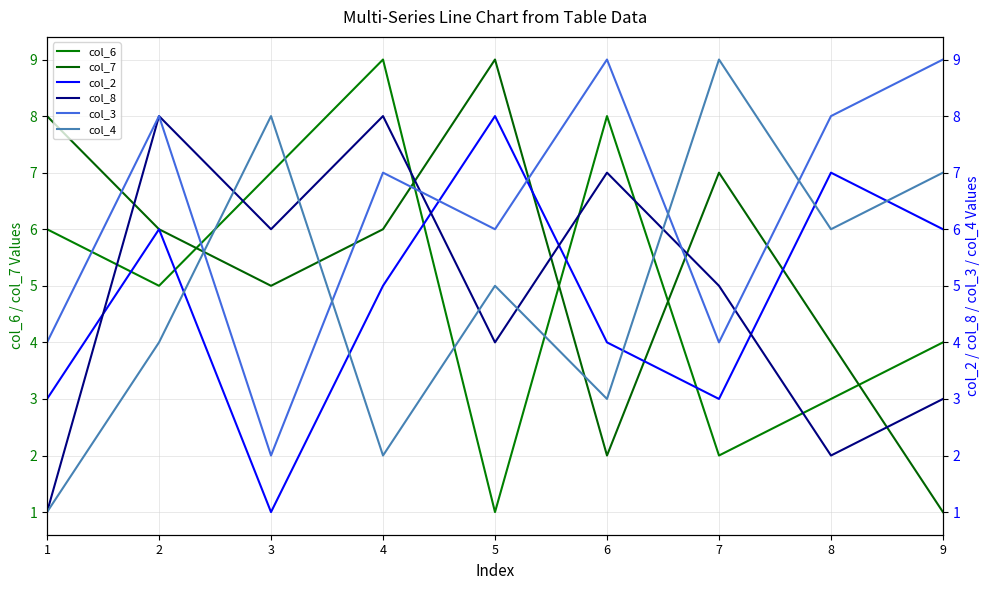

What is the total value across all series at 3?

29